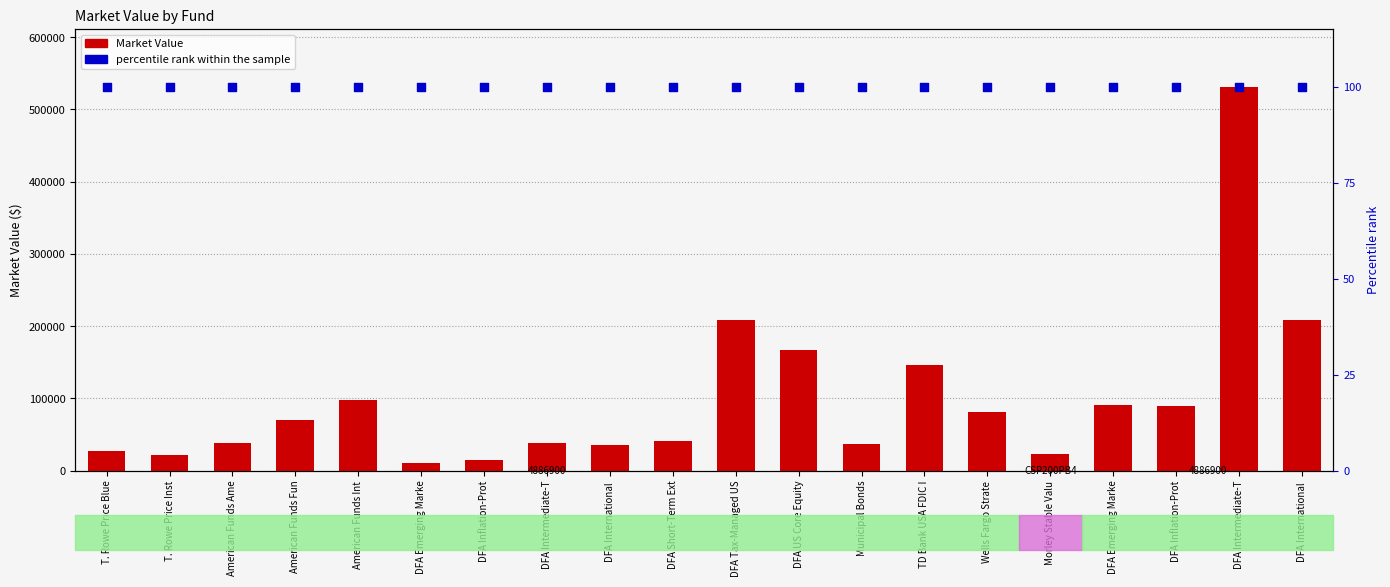

Which series contains the lowest Y value?

percentile rank within the sample